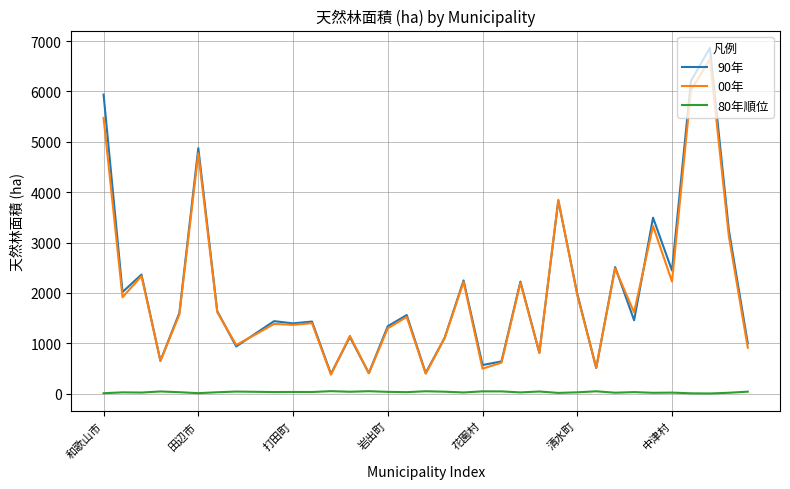

True or false: 80年順位 and 00年 intersect in this chart.

False